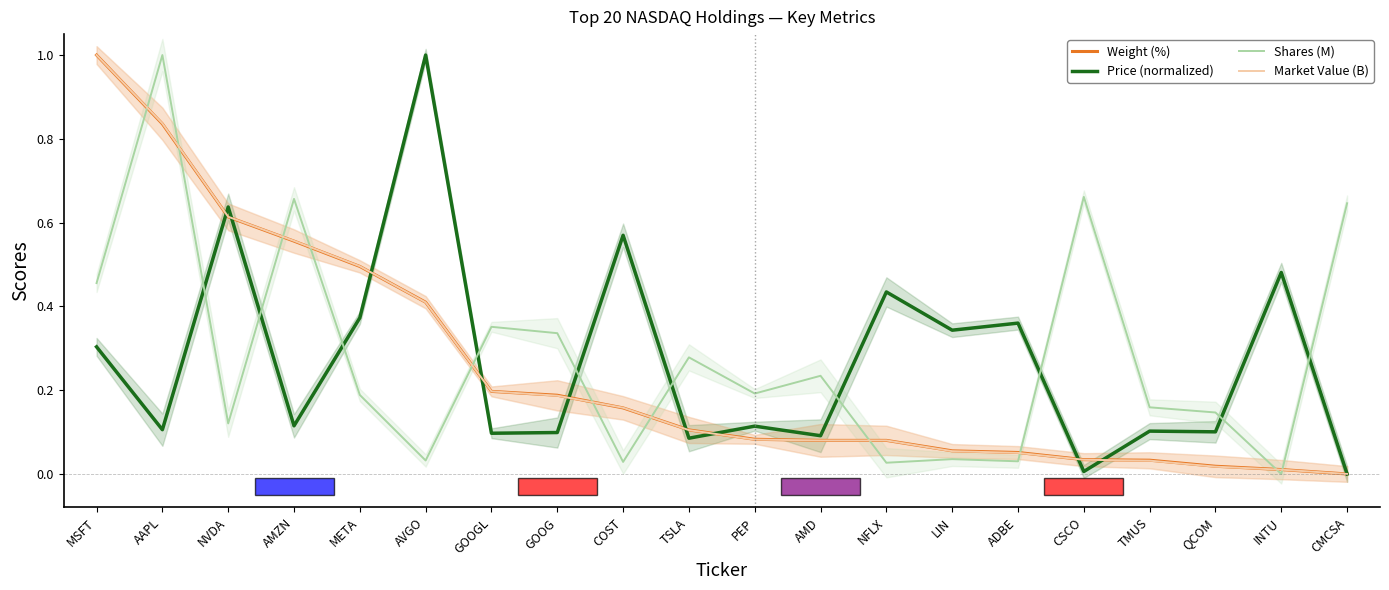

Which series has the widest spread of values?

Weight (%)